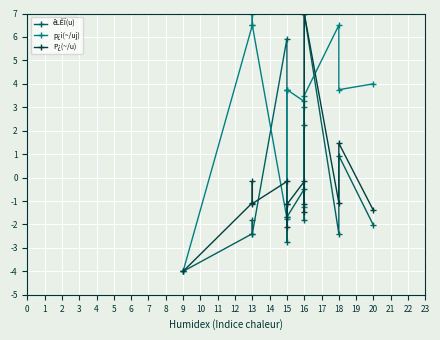

How many negative values does the êLÊÏ(u) series have?

11